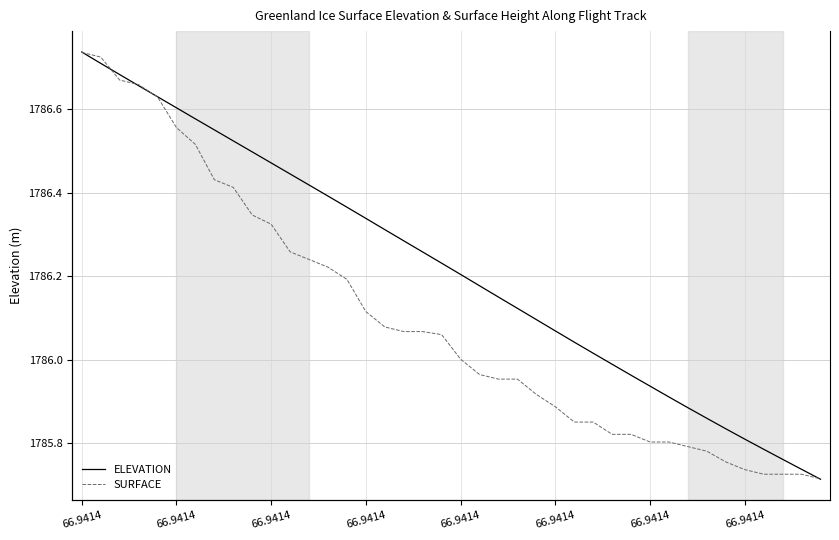

True or false: SURFACE and ELEVATION cross at least once.

False